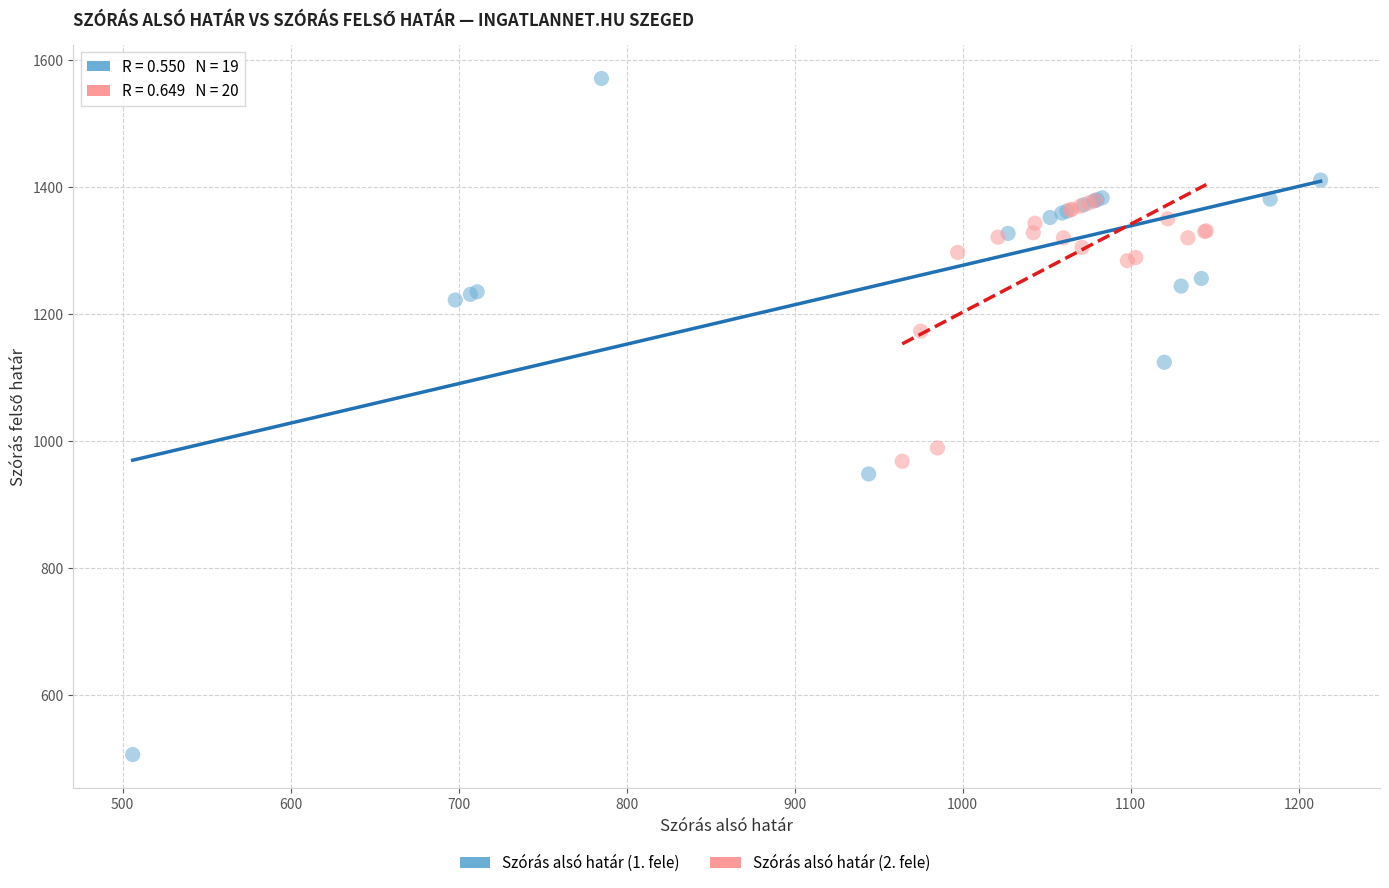

Which series reaches the maximum Y coordinate?

Szórás alsó határ (1. fele)